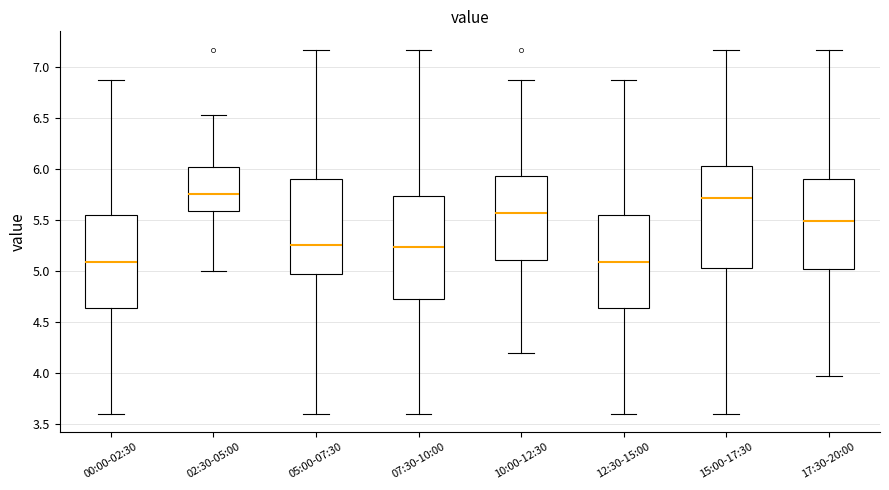

Where does the lower whisker of the box for 02:30-05:00 end on the y-axis? The values are not printed on the chart, so give them approximately, as read against the axis.

5.00